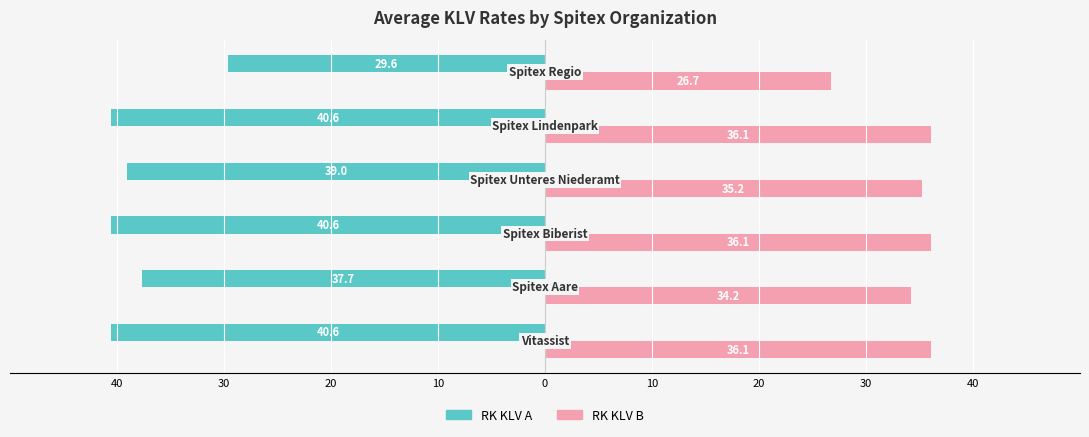

Reading right to left, what are all the values shown in this chart?

RK KLV A: -29.6	-40.6	-39.0	-40.6	-37.7	-40.6
RK KLV B: 26.7	36.1	35.2	36.1	34.2	36.1